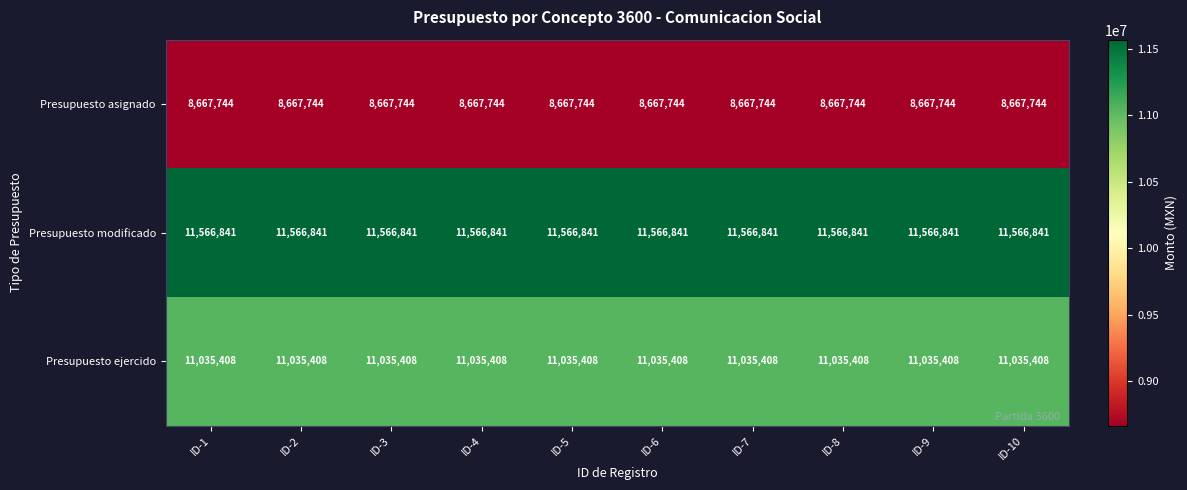

Rank the series by their average value, from lowest to highest.

Presupuesto asignado, Presupuesto ejercido, Presupuesto modificado